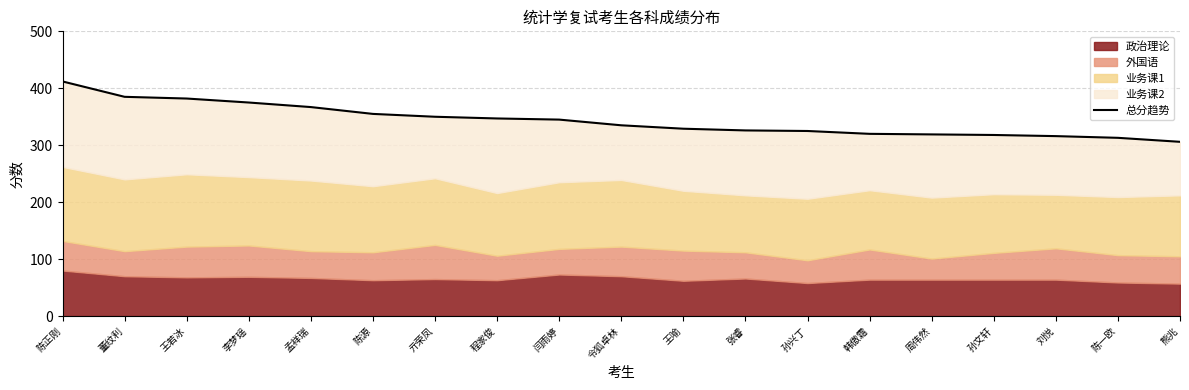

What is the difference between the values at 孙文轩 and 张睿?

8